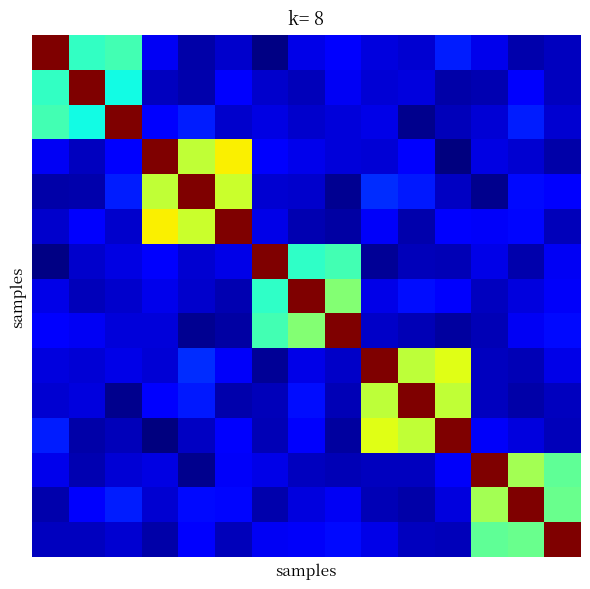

What is the maximum value shown in the chart?

1.0